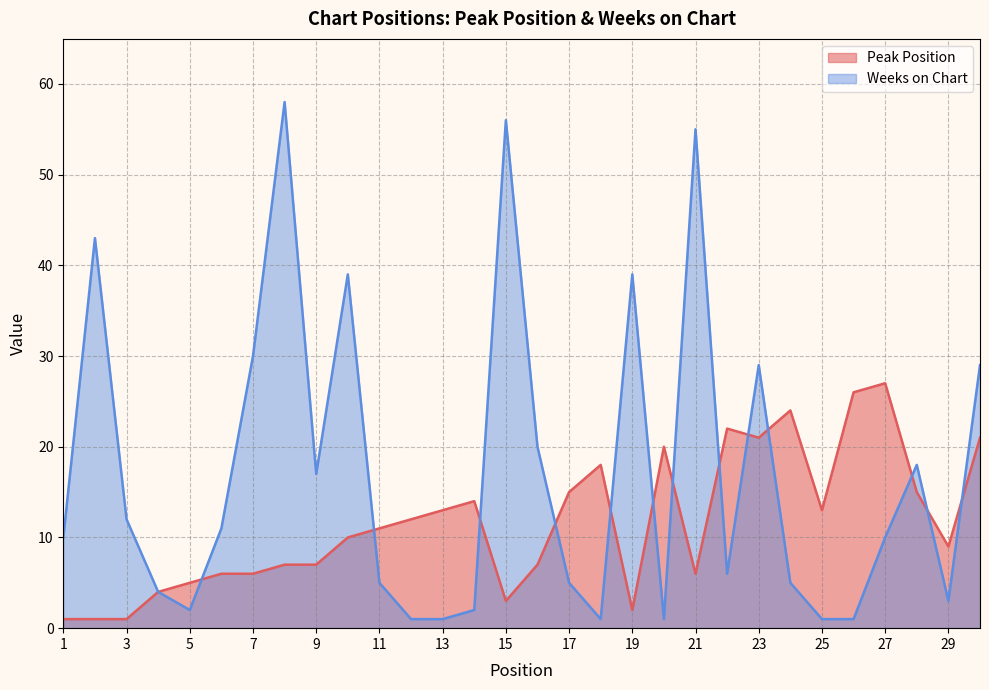

Between which two adjacent categories do Peak Position and Weeks on Chart first intersect?

5 and 6